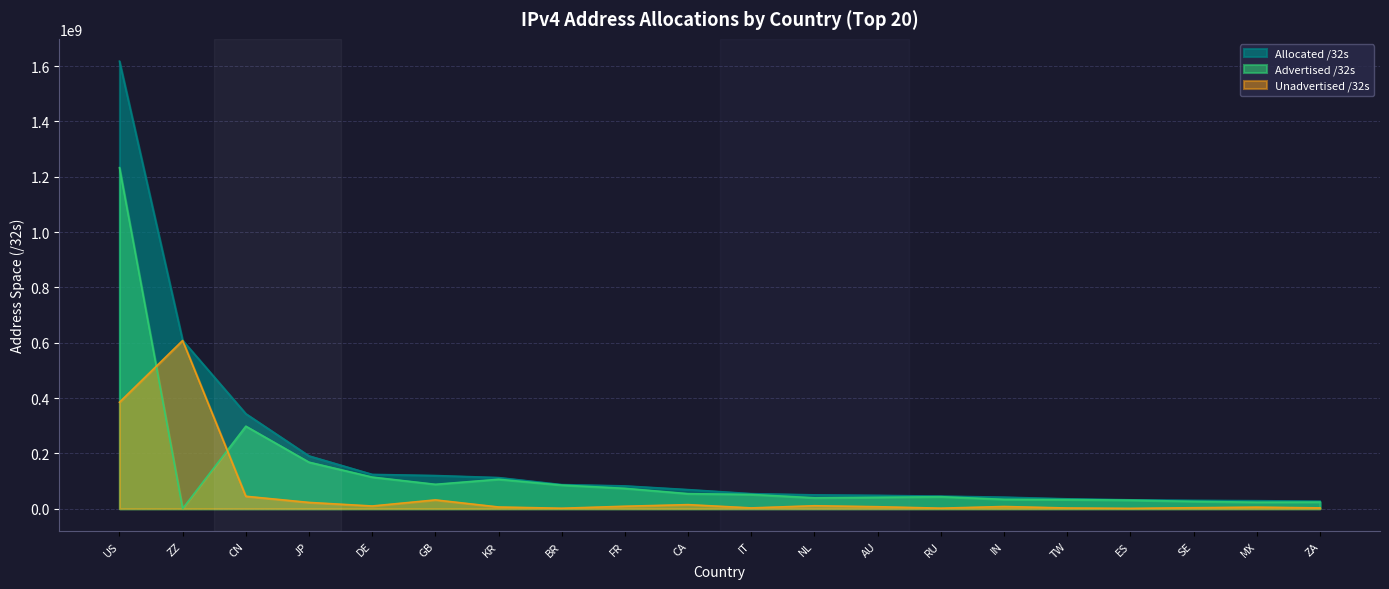

What is the difference between the highest and lowest values at RU?

43480832